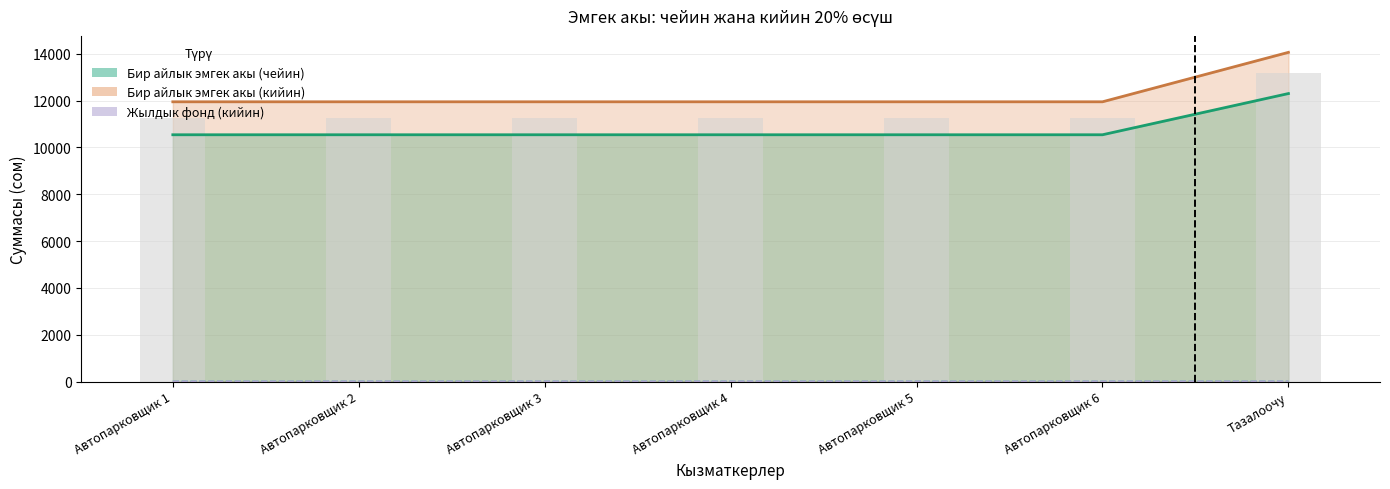

What is the maximum value for Жылдык фонд/12k (кийин)?

13.2